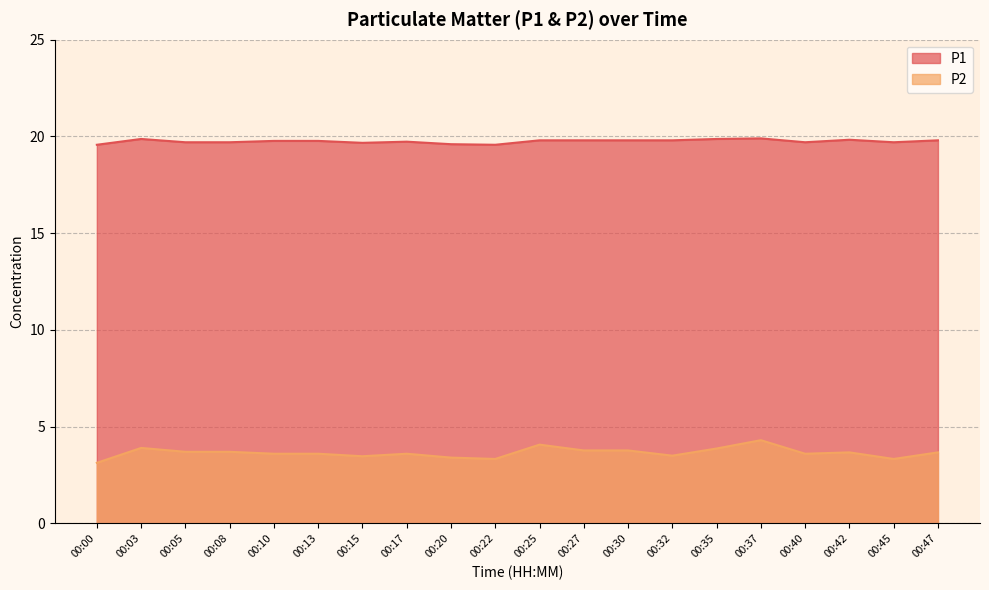

Count the number of categories in the chart.

20